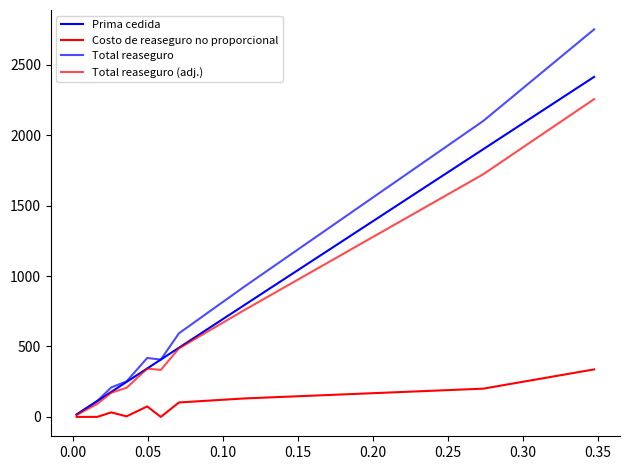

What is the average value of the Total reaseguro series?

652.9